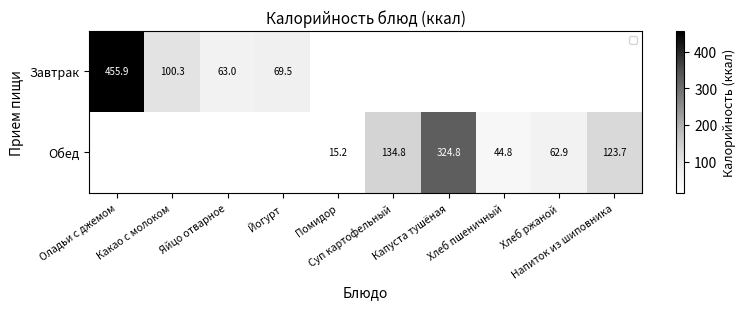

The Завтрак series shows 97.8 at Яйцо отварное. True or false?

False